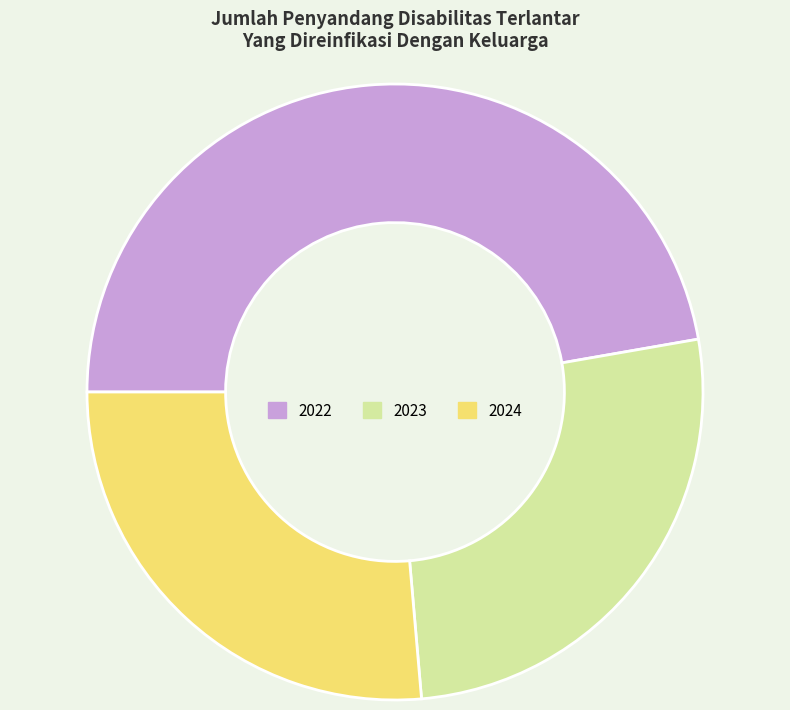

Between 2023 and 2022, which is larger?

2022